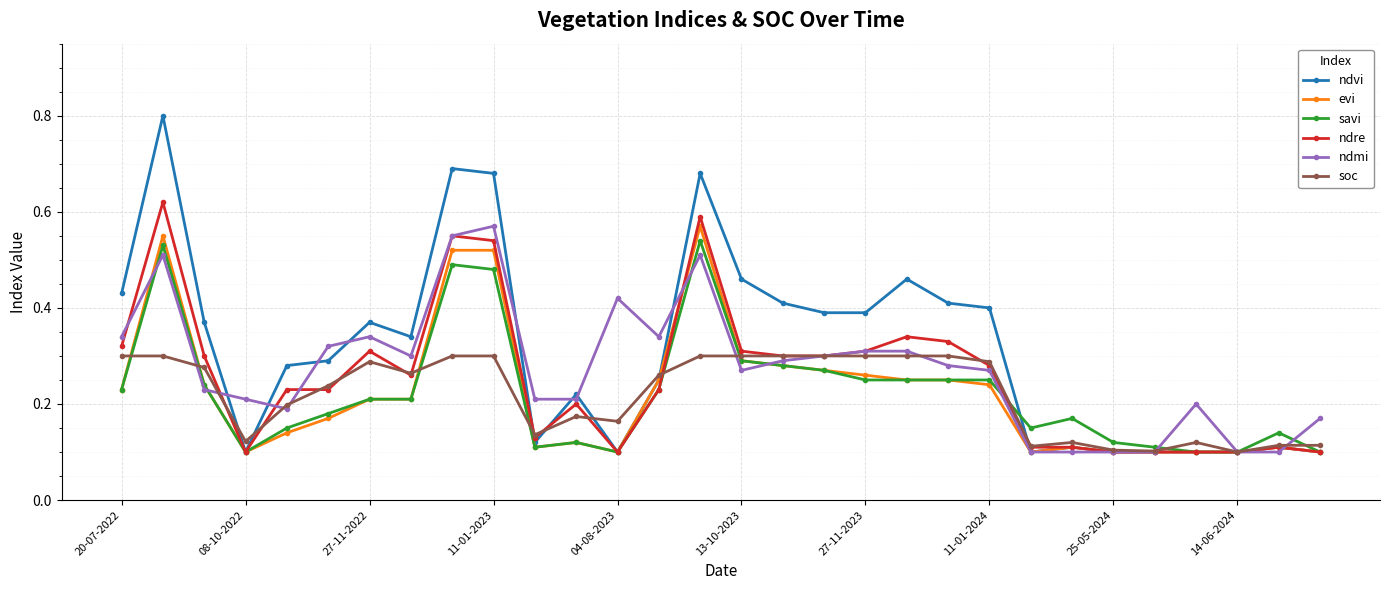

Which series has the largest total across all categories?

ndvi